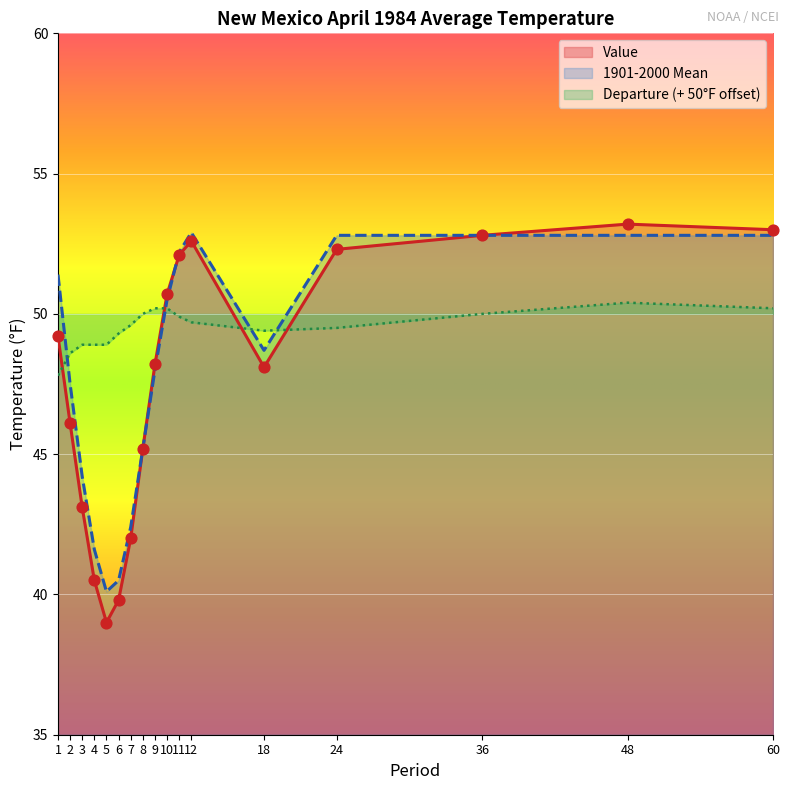

At which category is the sum across all series the highest?

48